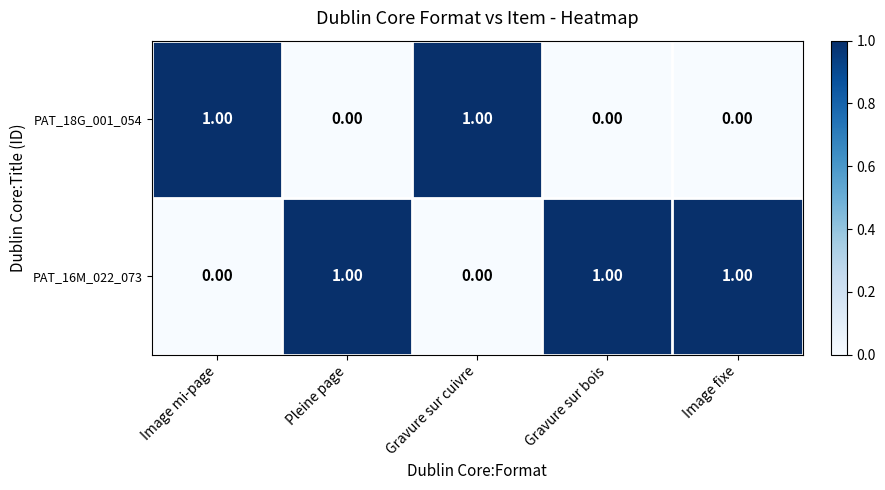

List the series in order of their overall mean, highest first.

PAT_16M_022_073, PAT_18G_001_054